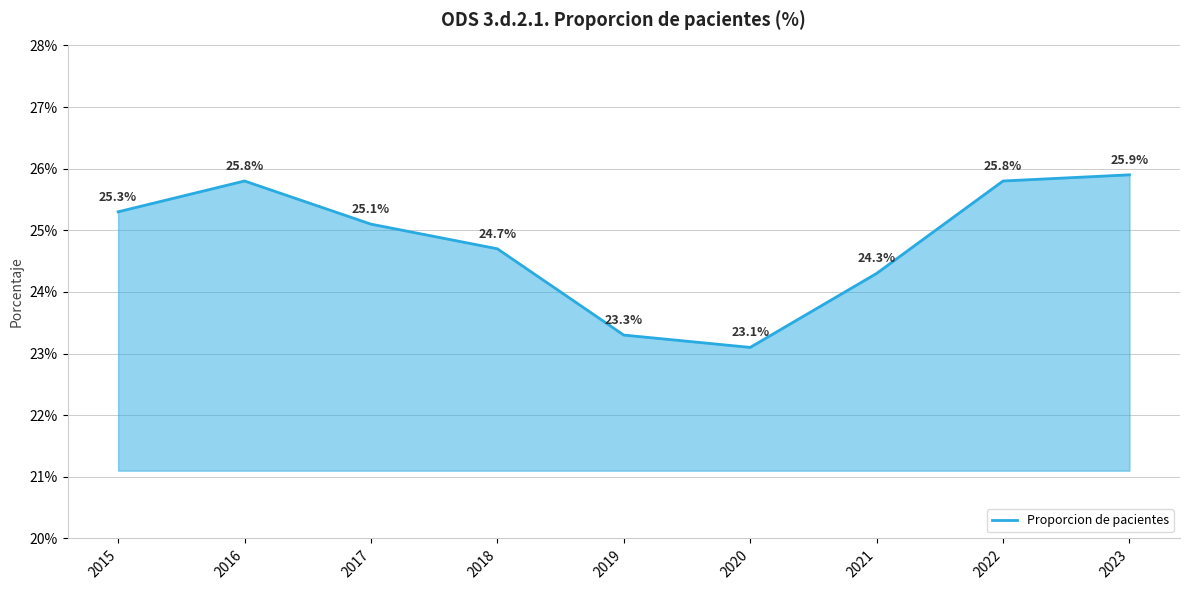

How many categories are shown in the chart?

9